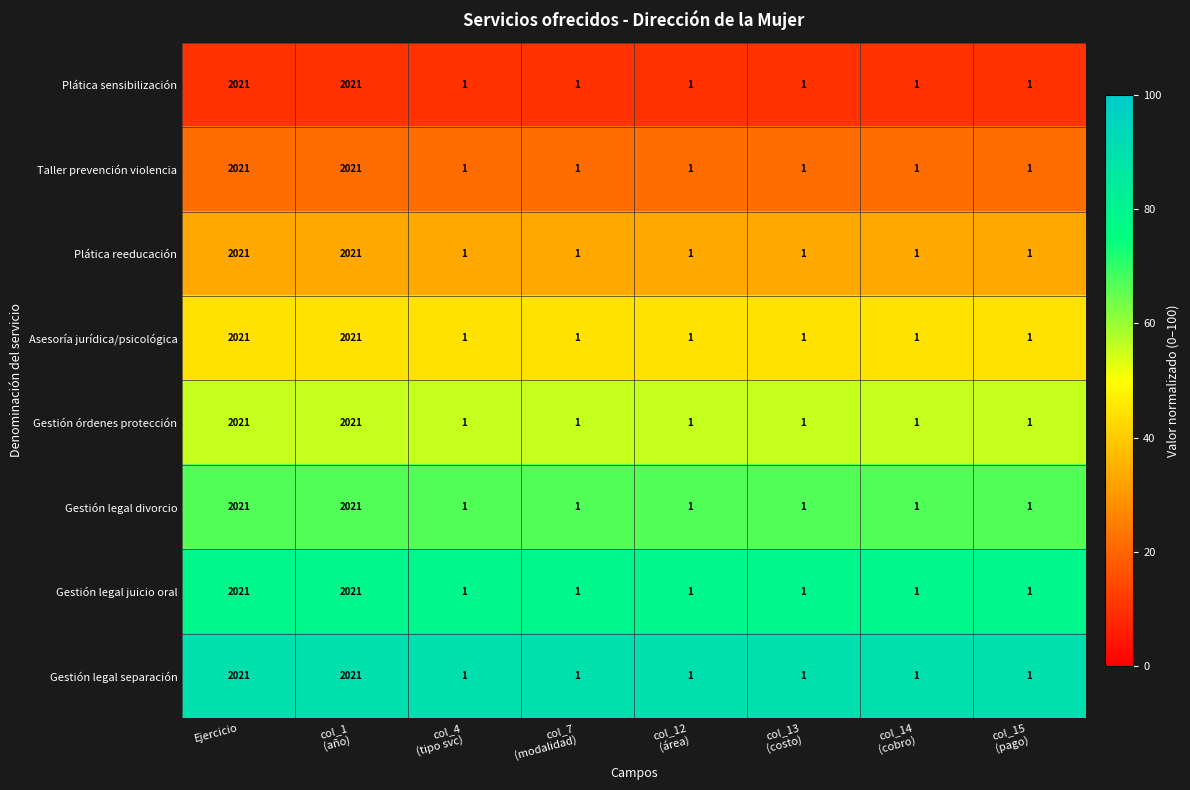

What is the average value of the Plática reeducación series?

506